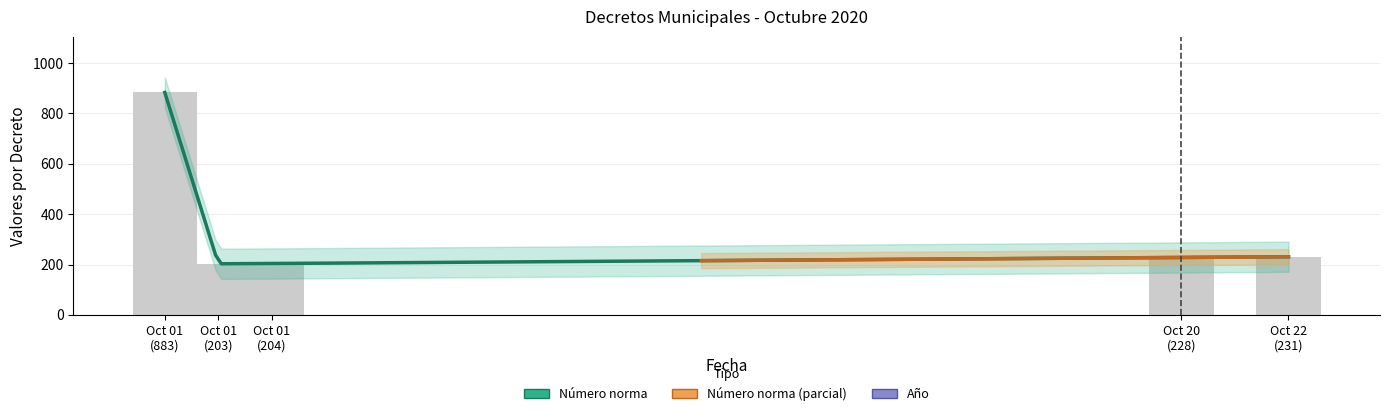

Which has a higher value, Oct 22 (231) or Oct 01 (203)?

Oct 22 (231)